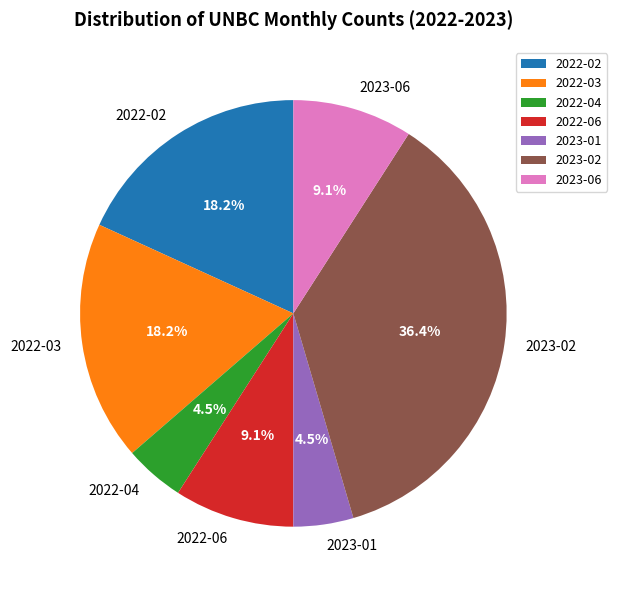

How many segments does this pie chart have?

7